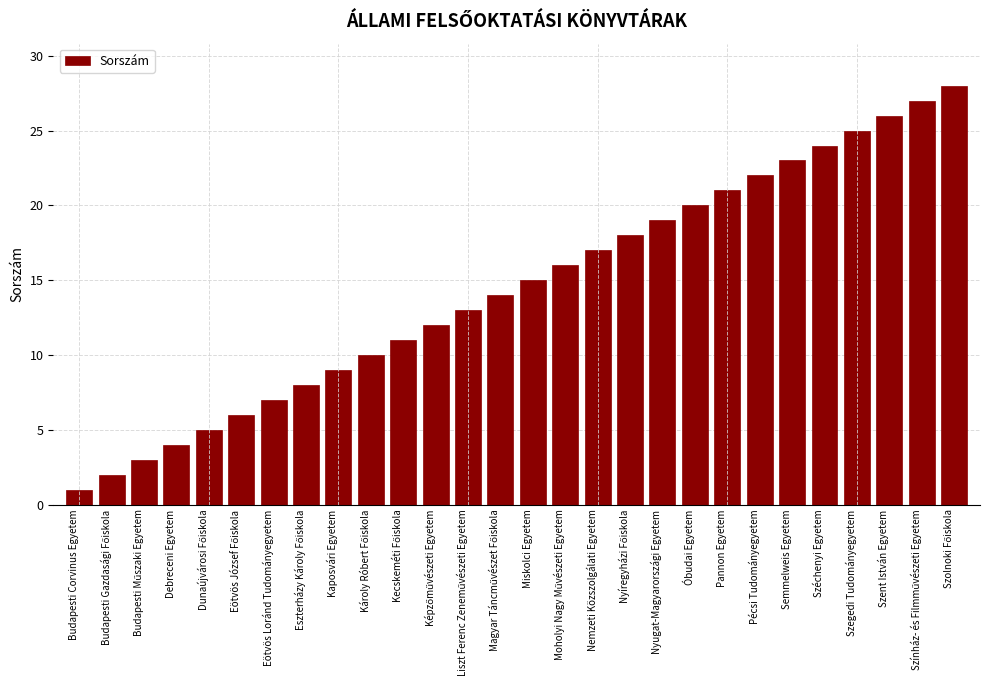

The value at Budapesti Corvinus Egyetem is 1. True or false?

True